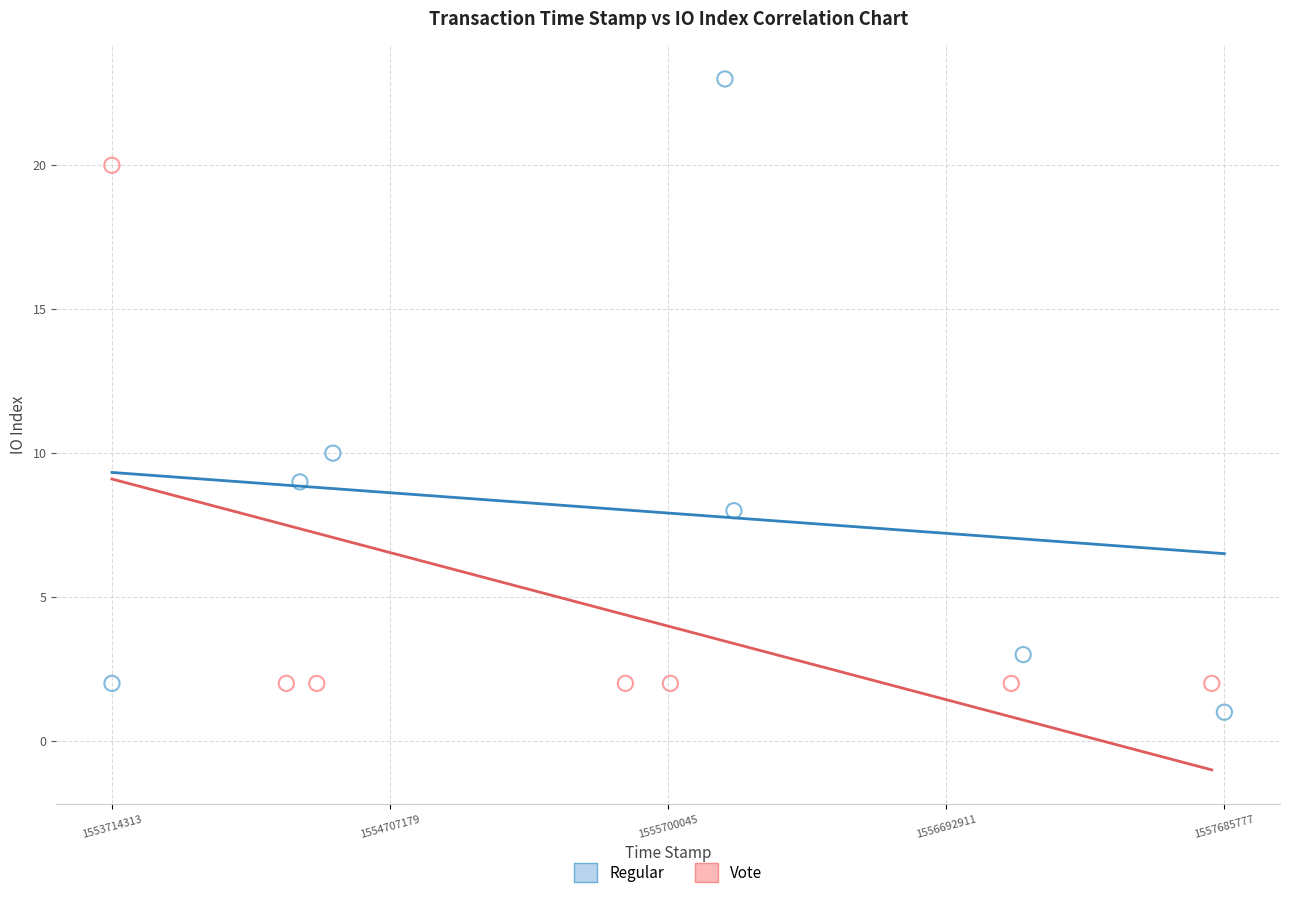

What are all the series names shown in the legend?

Regular, Vote